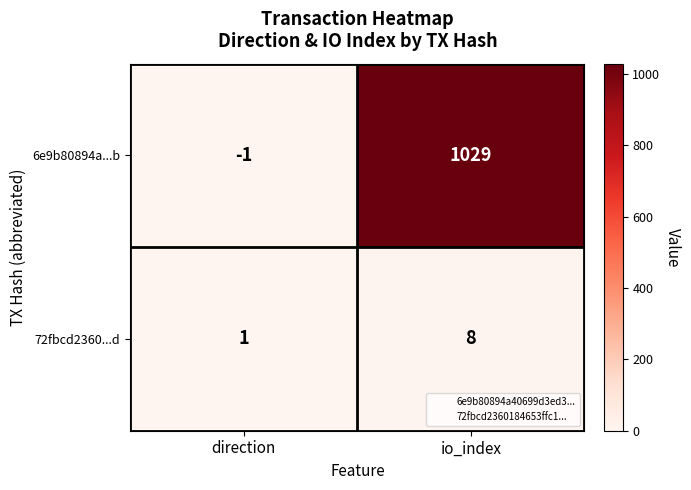

What value does the 6e9b80894a...b series have at io_index, to the nearest 50?

1050